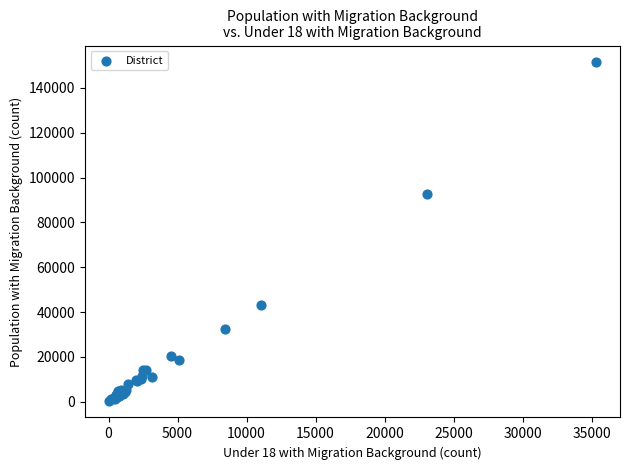

What Y value in the scatter plot is closest to 75932?

92732